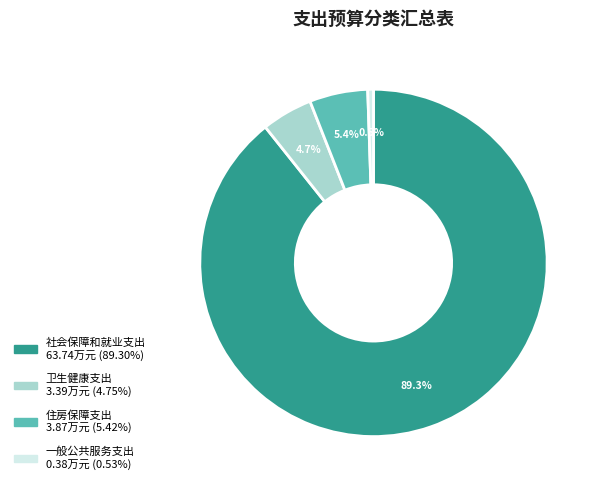

To the nearest percent, what is the average slice percentage?

25%